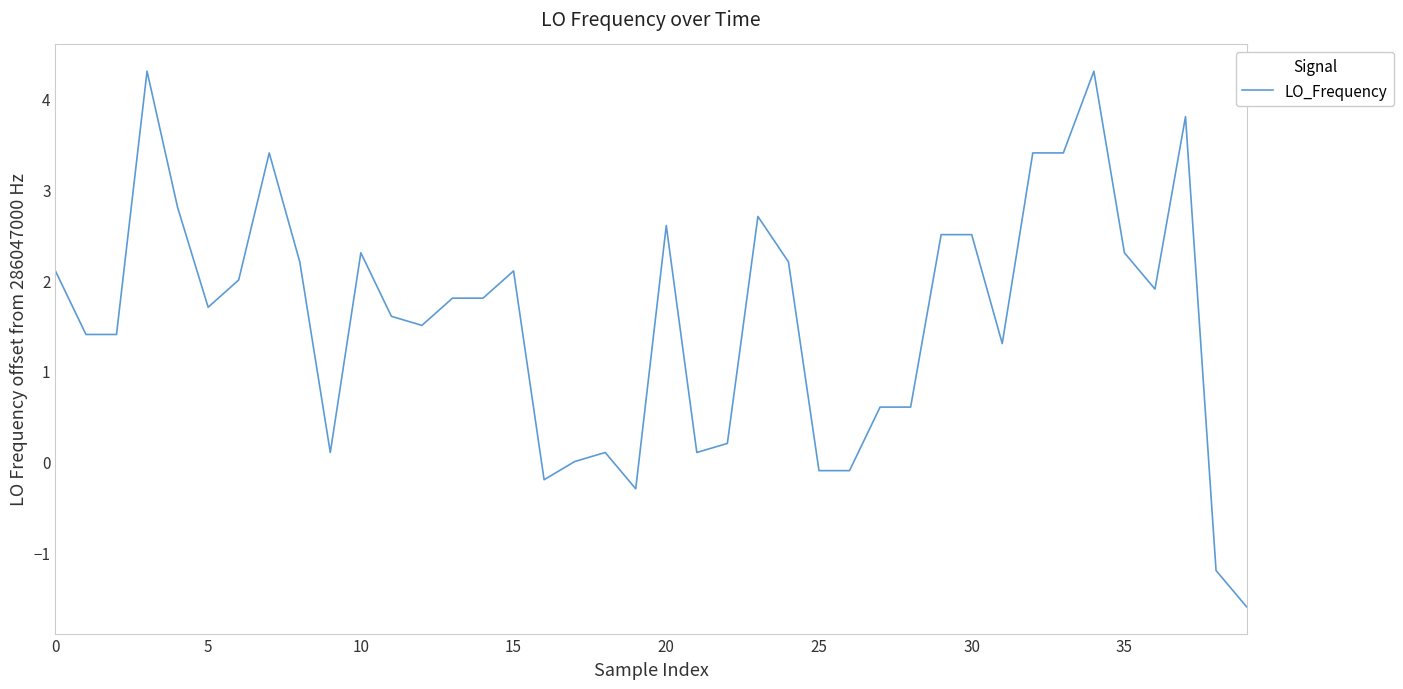

What is the difference between the maximum and minimum values?

5.9